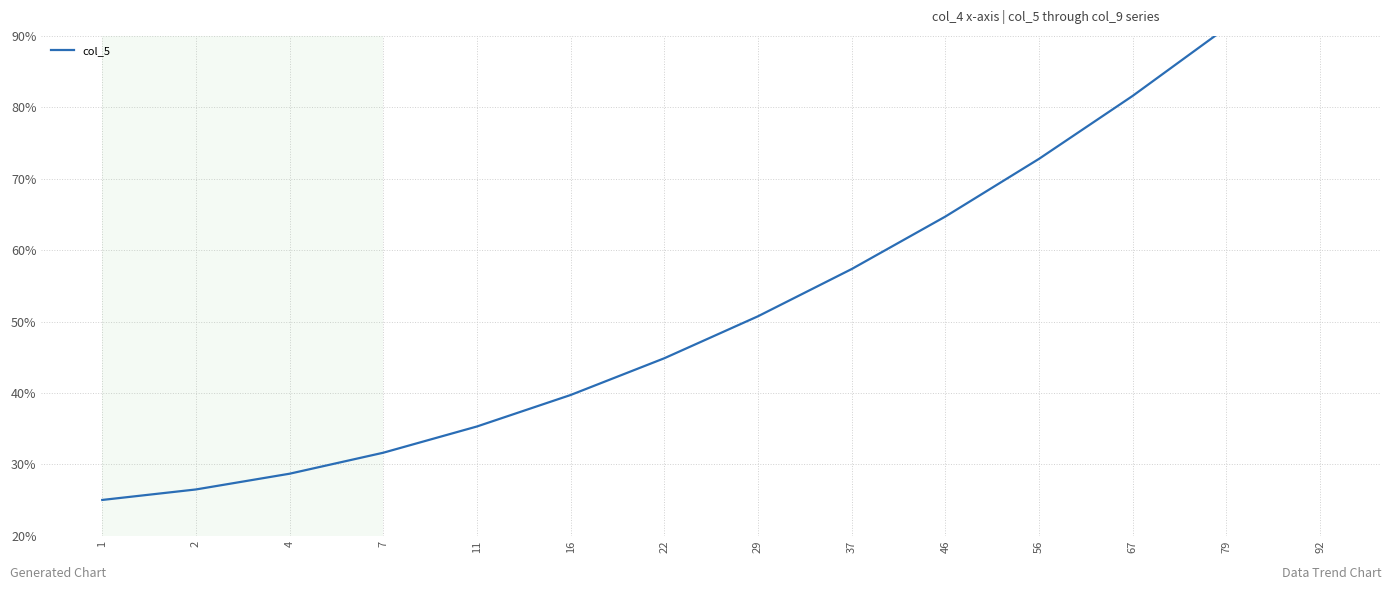

What is the minimum value shown in the chart?

25.0